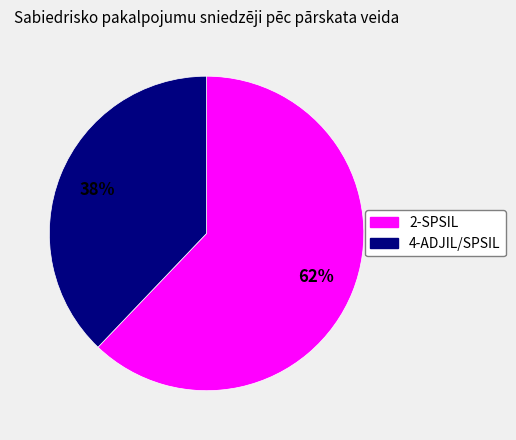

To the nearest percent, what portion does 2-SPSIL represent?

62%